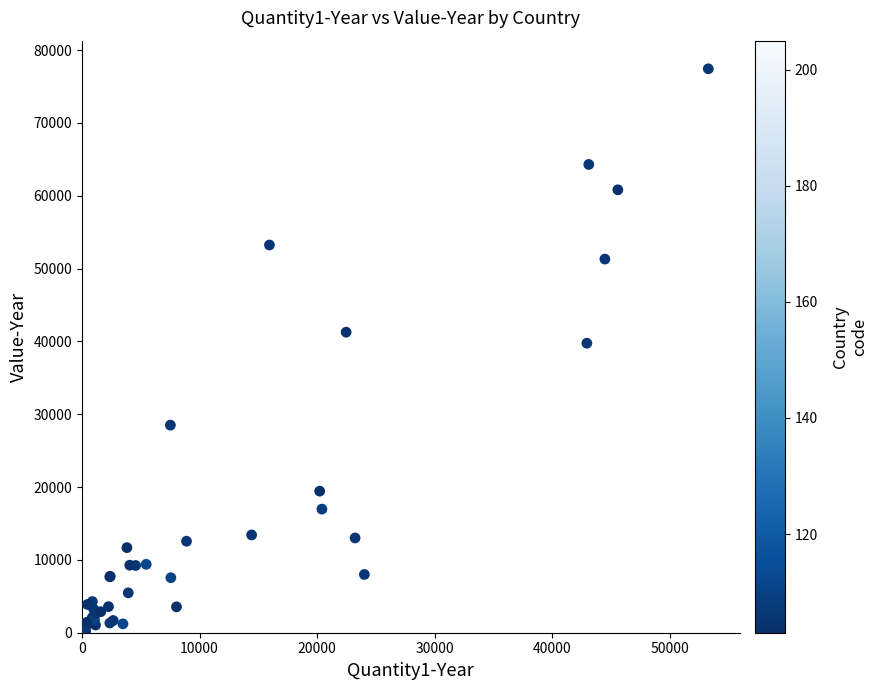

What Y value in the scatter plot is closest to 38832?

39756